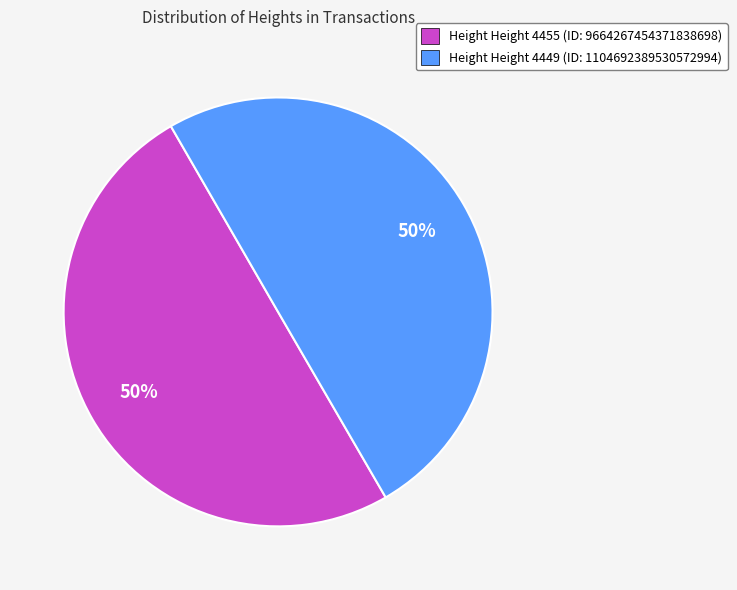

Is it true that Height Height 4449 (ID: 1104692389530572994) is 35% of the pie?

False